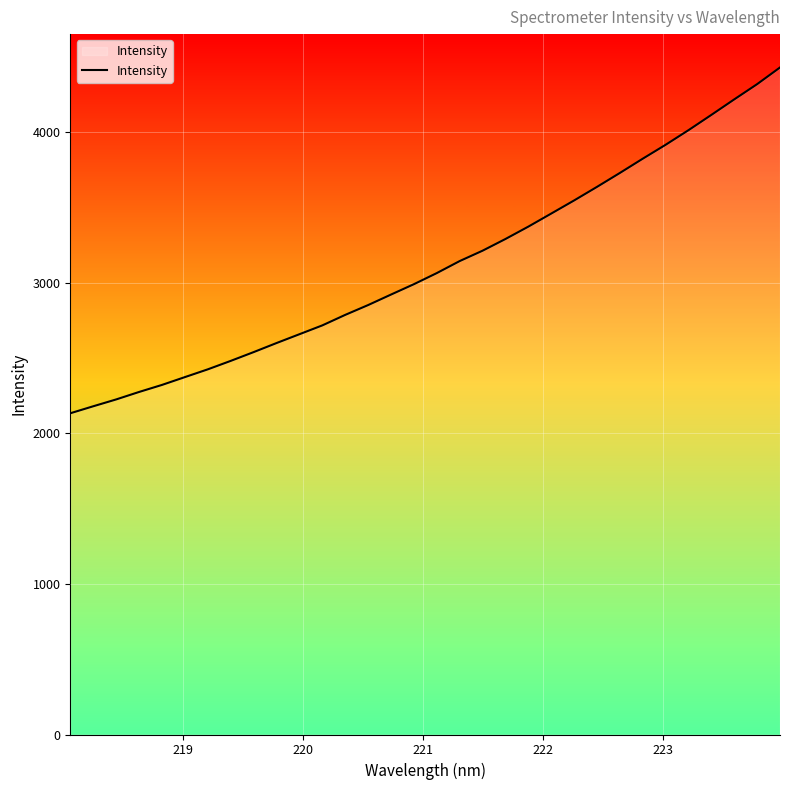

What is the smallest value displayed?

2133.5